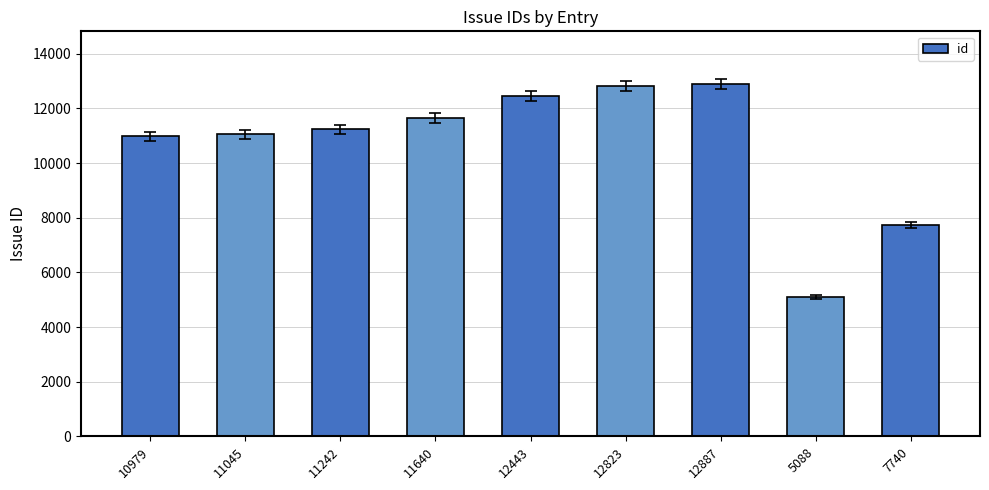

At which label is the value closest to 8987?

7740